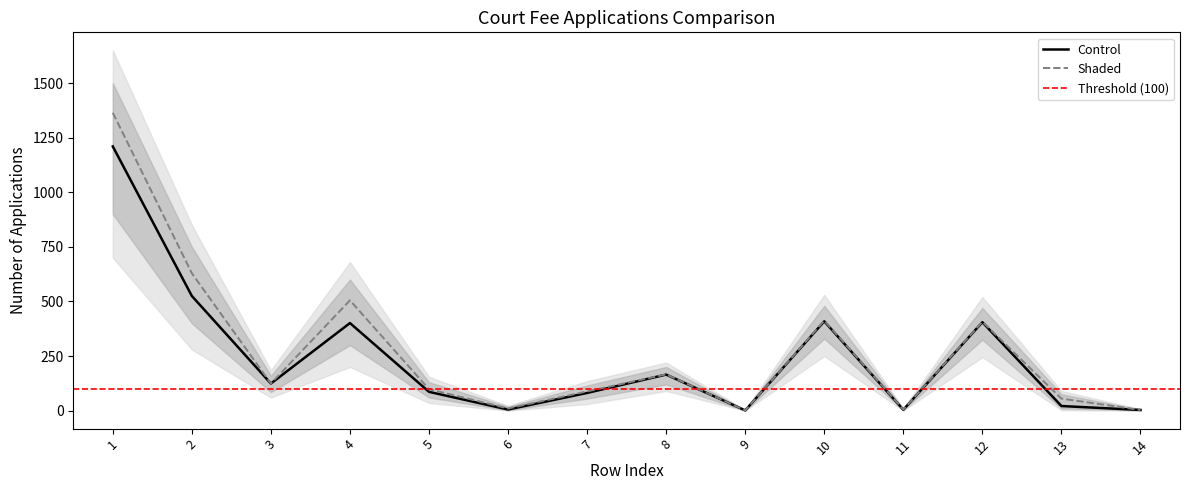

In Control, how many points are lower than both neighbors (excluding endpoints)?

4